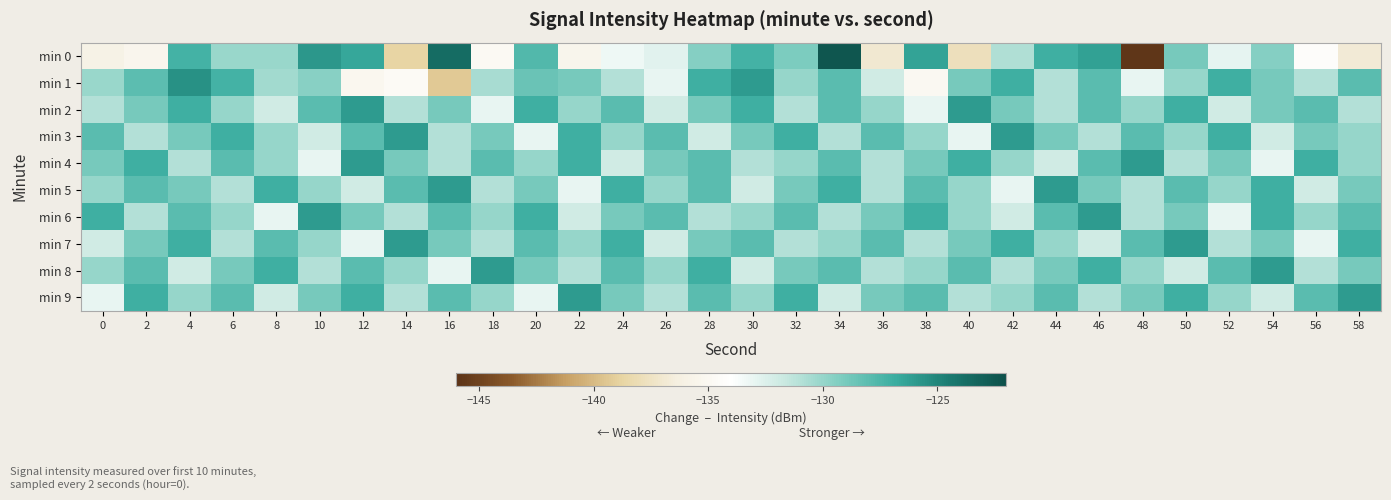

Which series changed the most between 20 and 34?

min 0